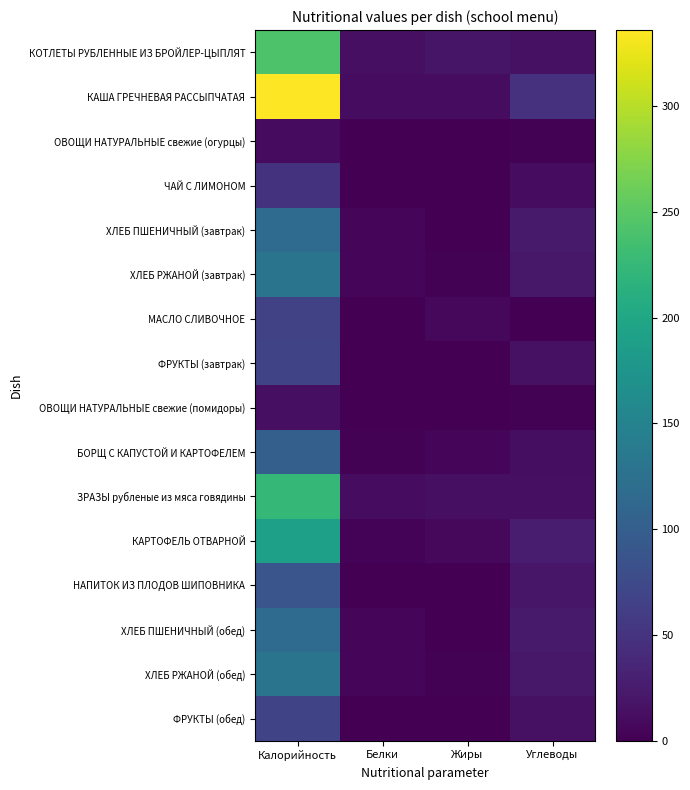

How many data points does each series have?

4